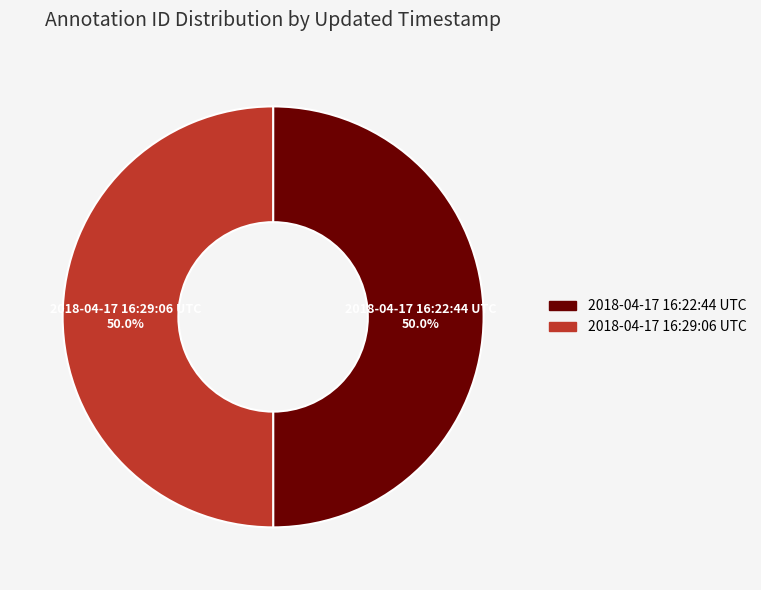

True or false: 2018-04-17 16:22:44 UTC accounts for 63% of the total.

False